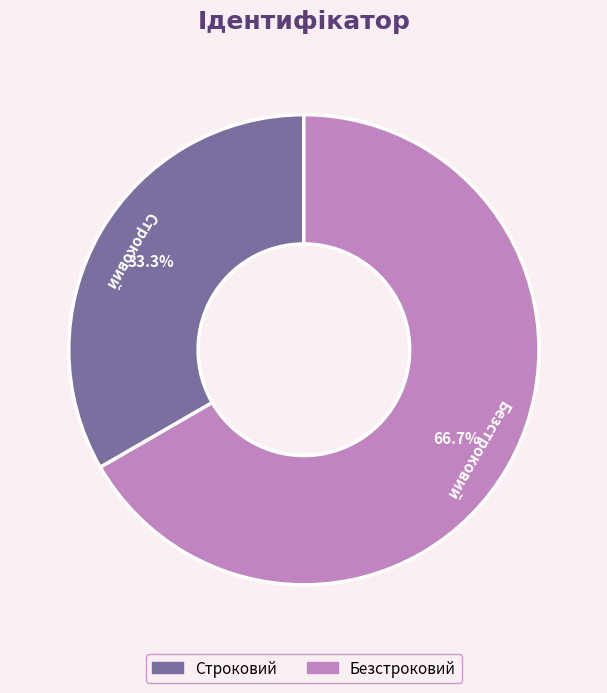

Is it true that Строковий is 23% of the pie?

False